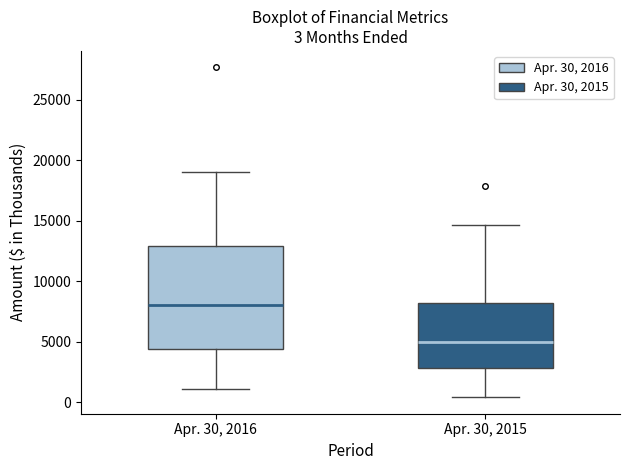

Which box's median line is the highest?

Apr. 30, 2016